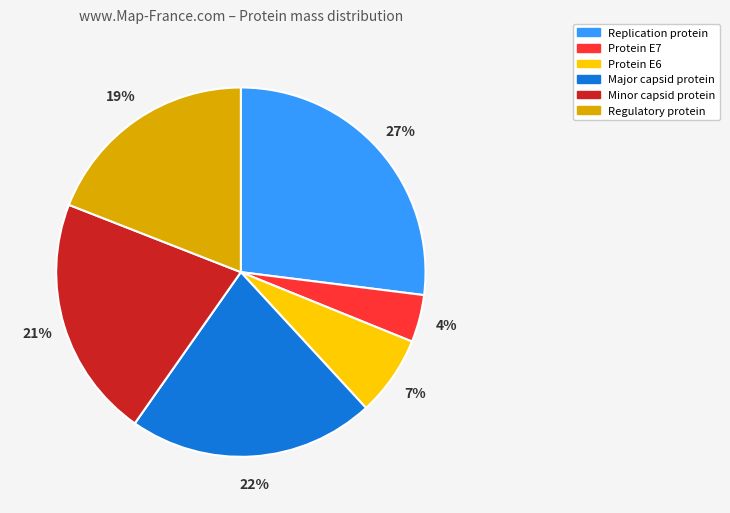

How many segments does this pie chart have?

6